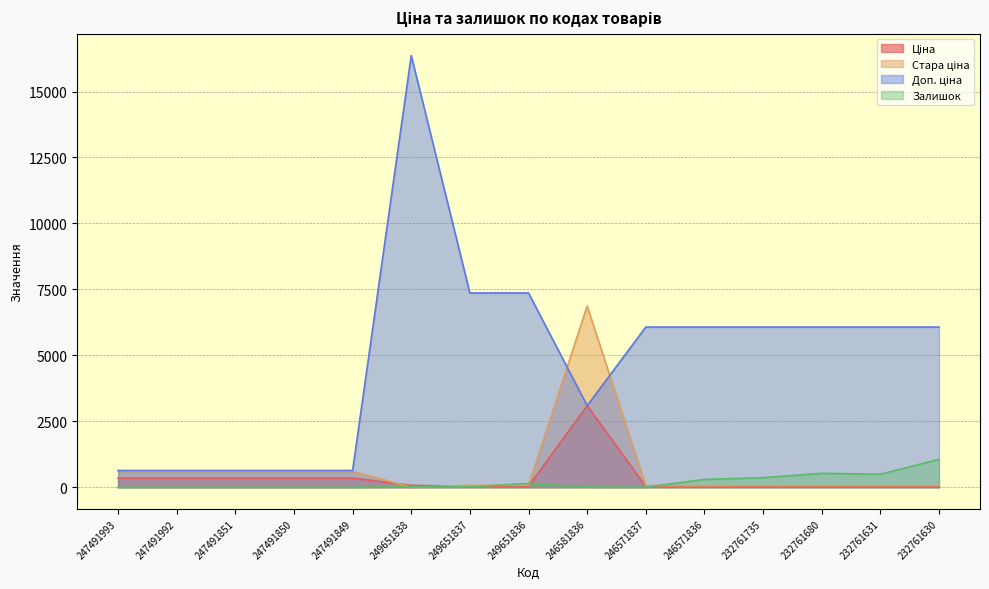

Where is Ціна nearest to the value 1559?

247491993